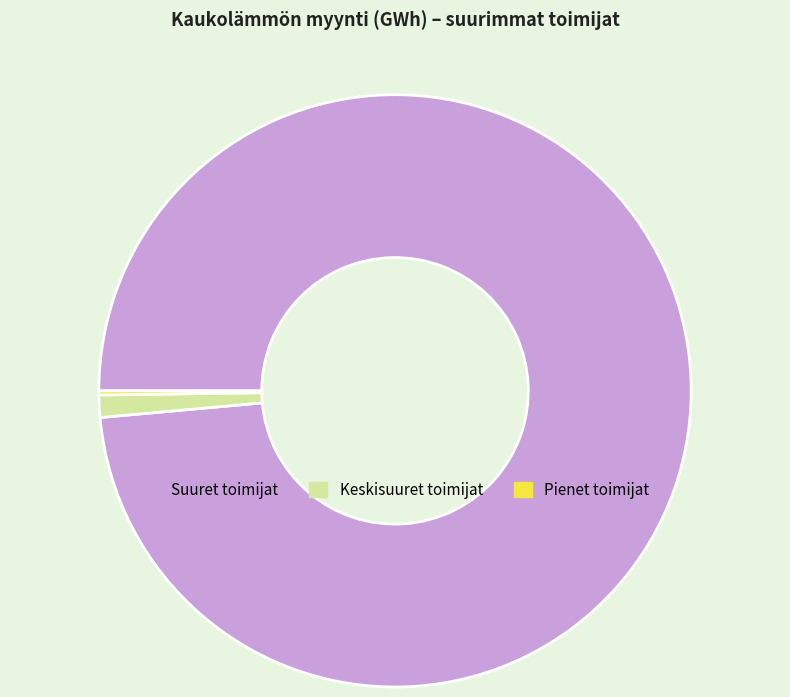

Is there a majority slice in this chart?

Yes